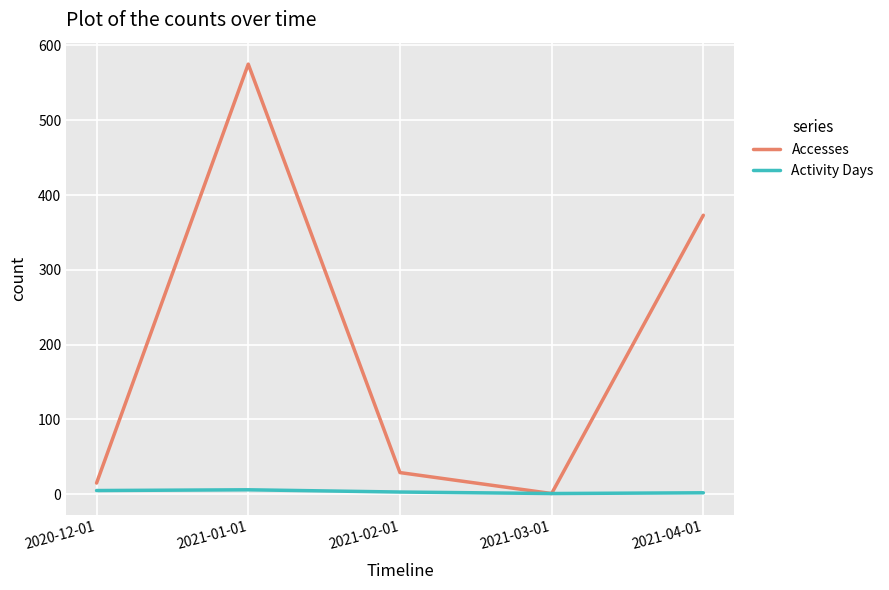

How many Activity Days values are between 2 and 5?

3